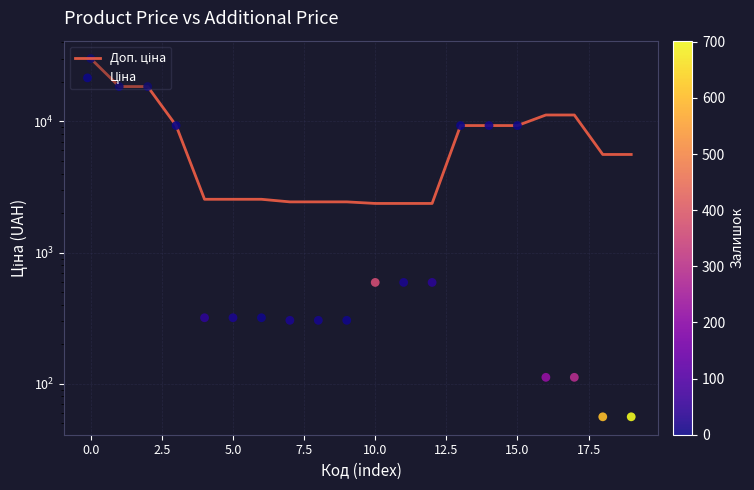

Which series has the largest total across all categories?

Доп. ціна